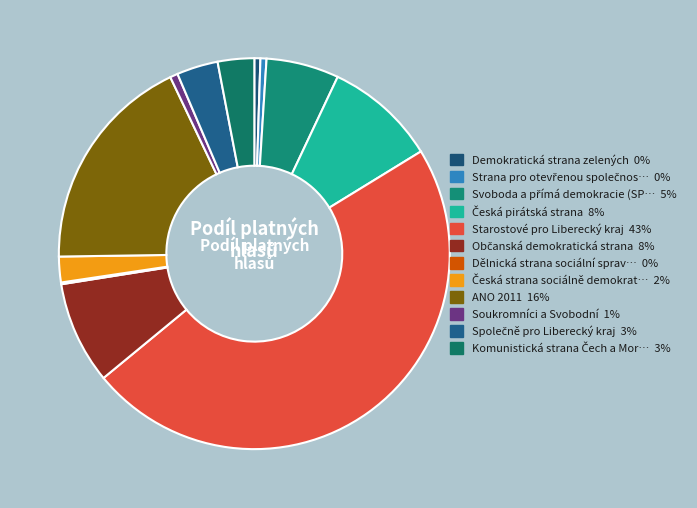

Is there any slice that represents more than half of the pie?

No